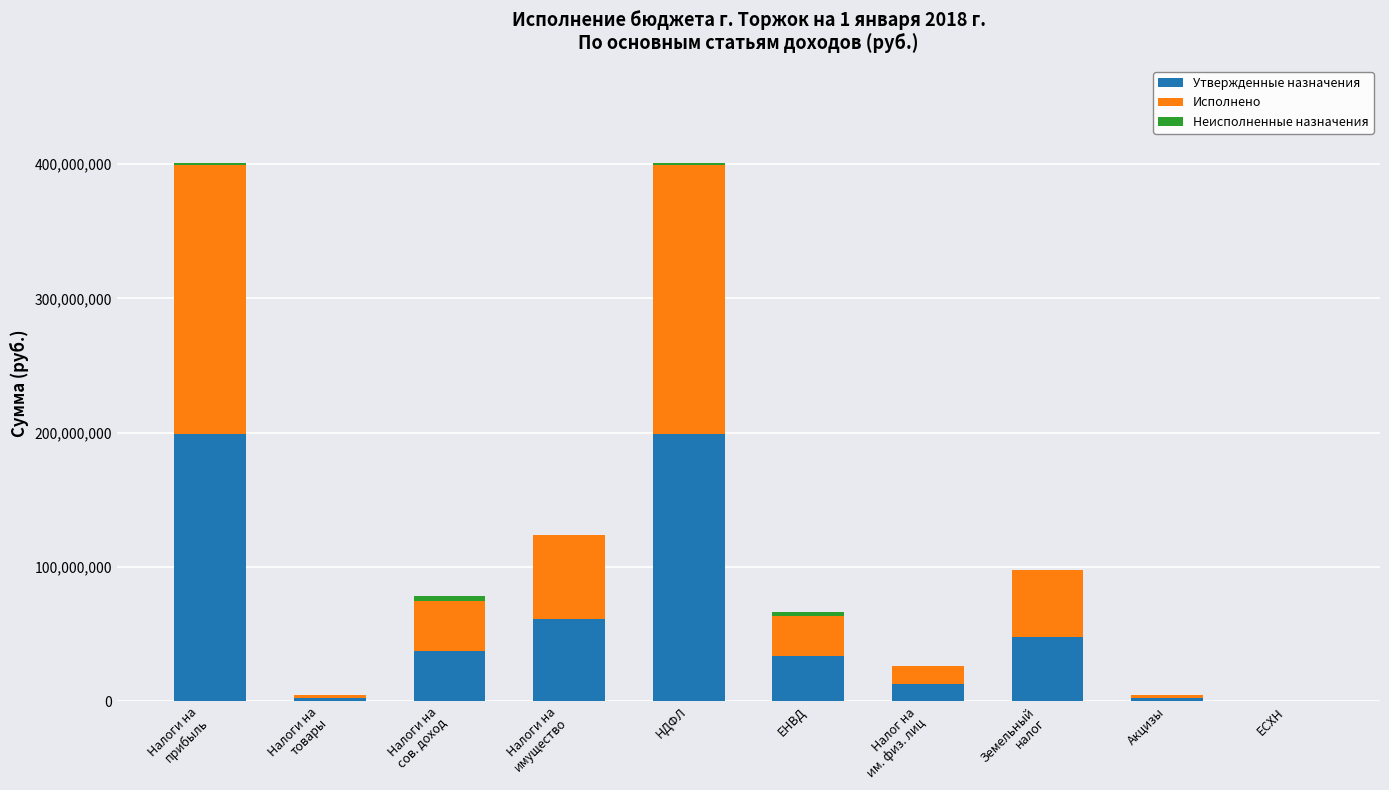

What is the maximum value for Утвержденные назначения?

198734100.0